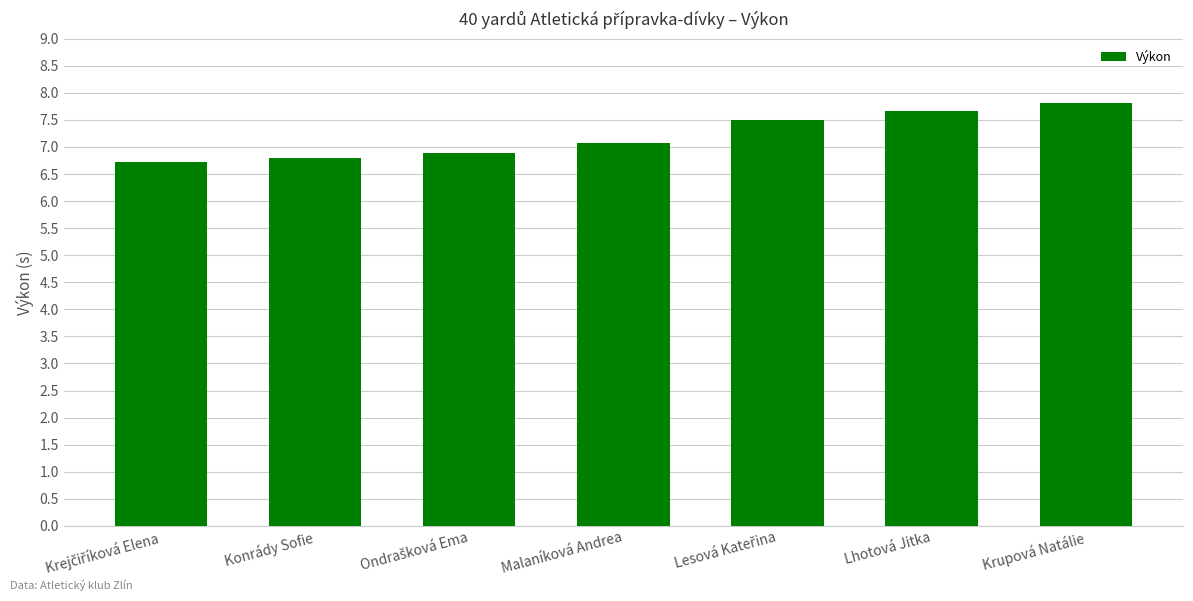

What is the greatest value displayed?

7.8